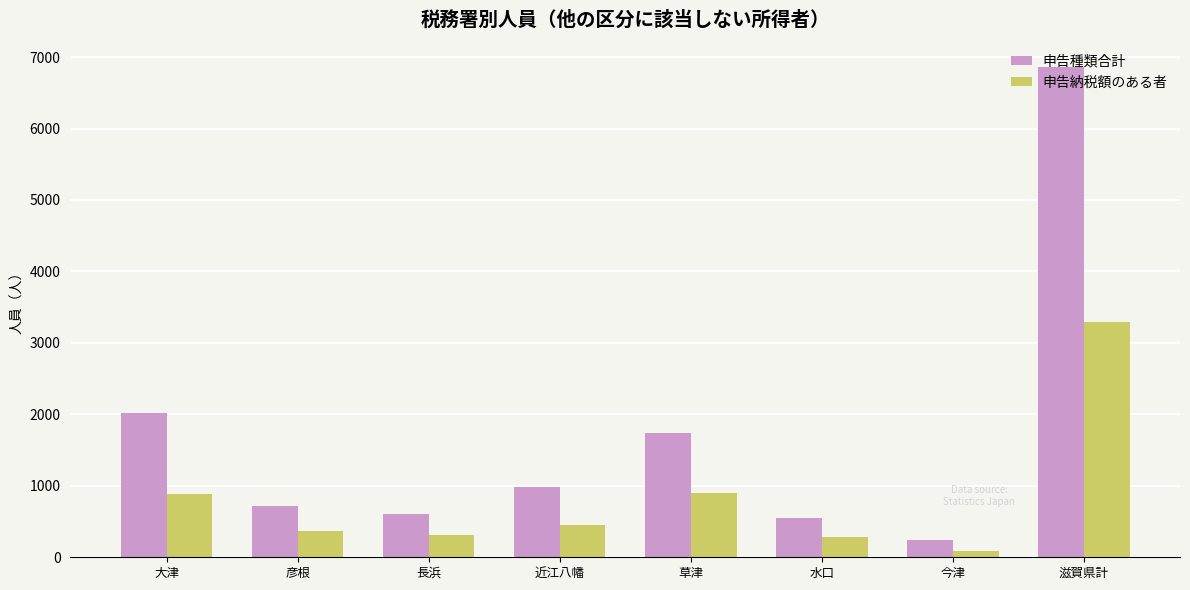

What is the difference between the highest and lowest values at 滋賀県計?

3575